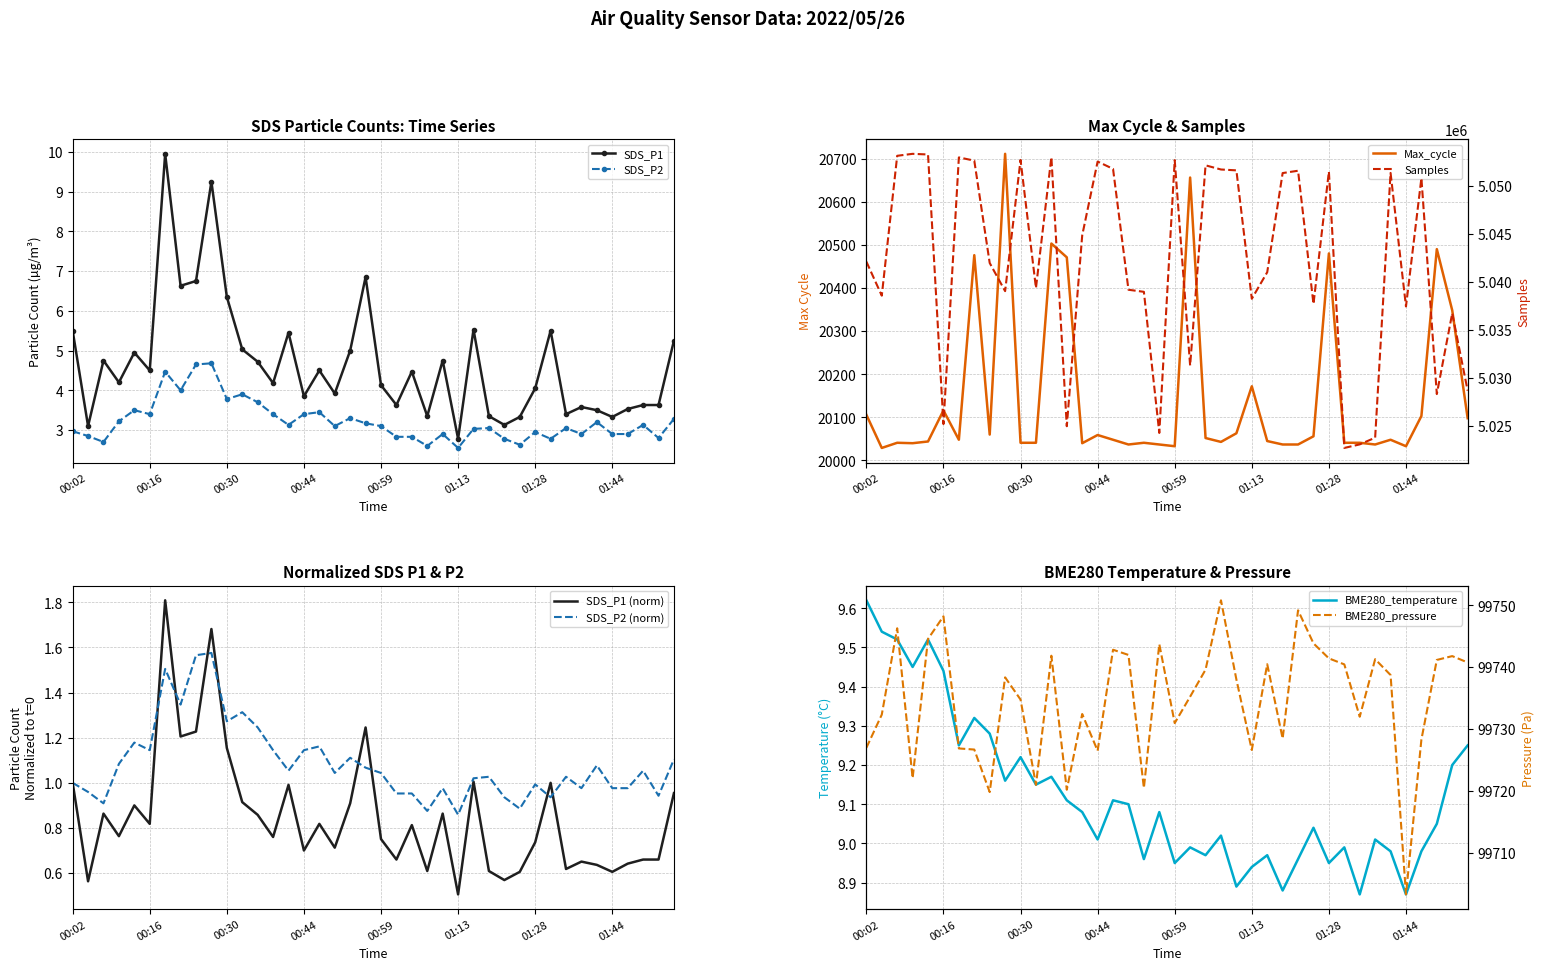

Which has a higher value, 01:25 or 01:07?

01:07